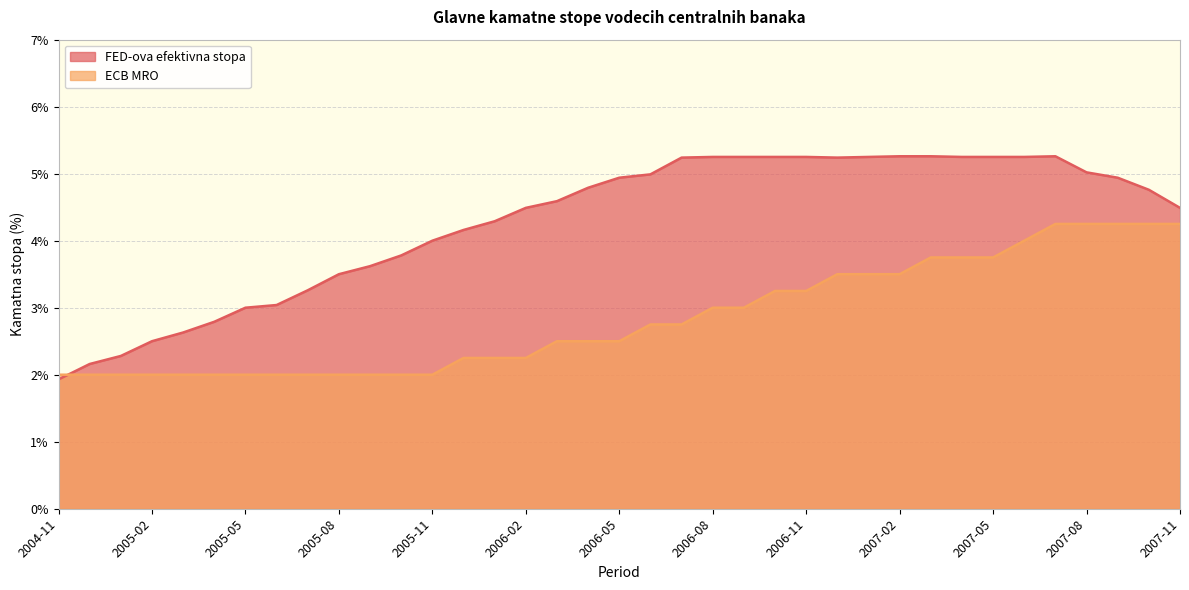

At which category does FED-ova efektivna stopa reach its first local valley?

2006-12